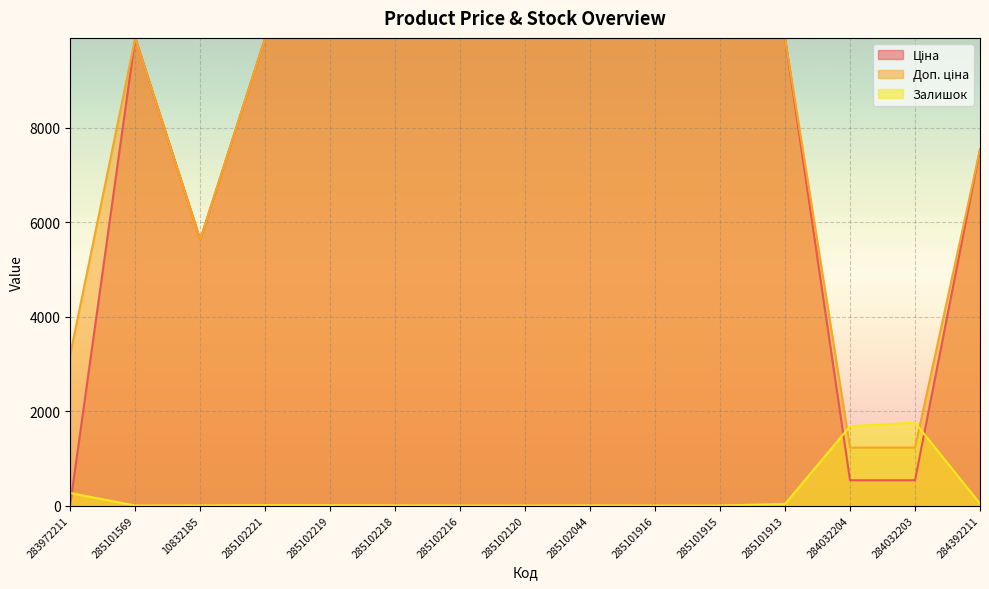

Between 285102219 and 285102044, which is larger?

285102219